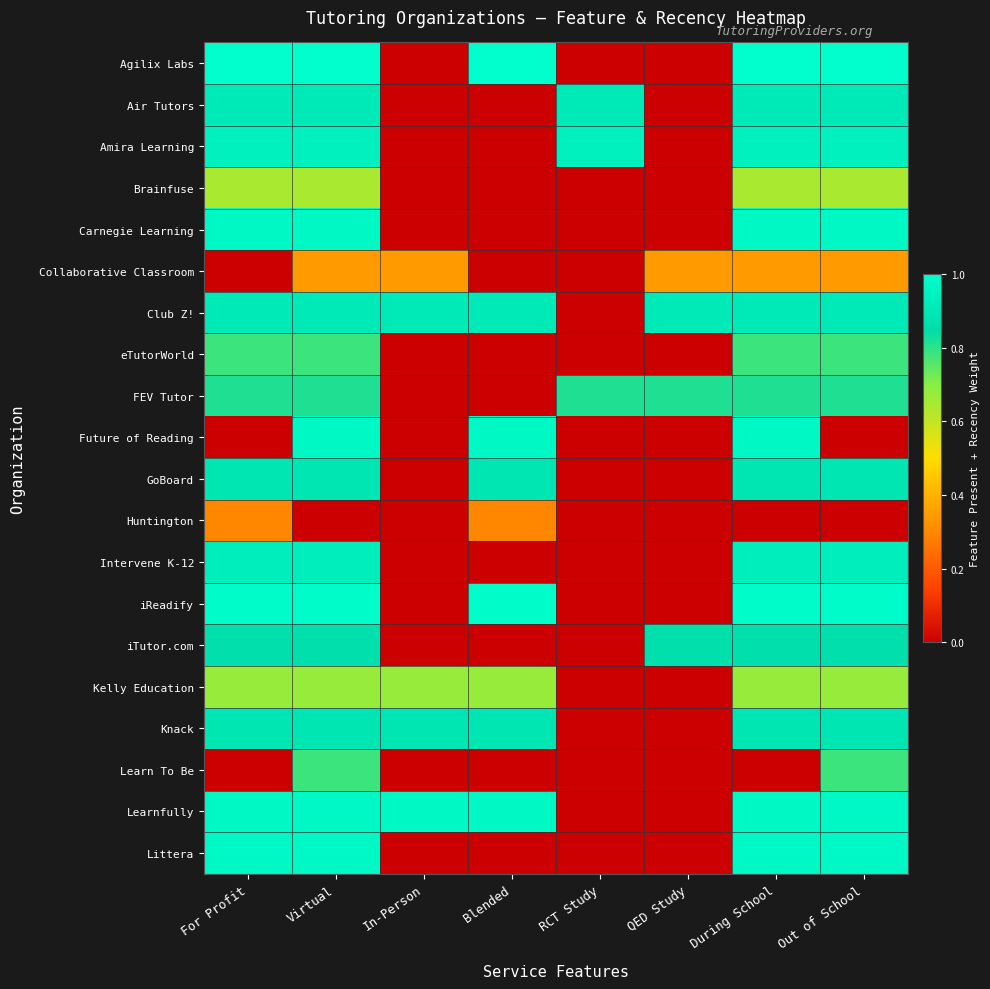

Which series has the largest range (max minus min)?

Agilix Labs